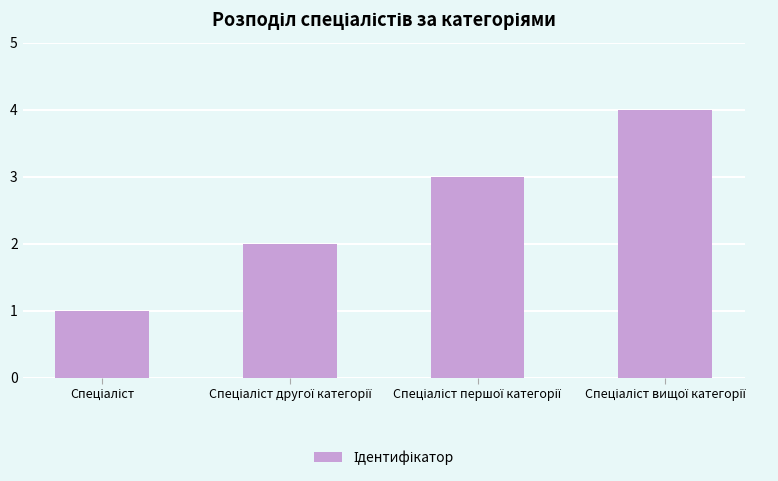

What is the maximum value shown in the chart?

4